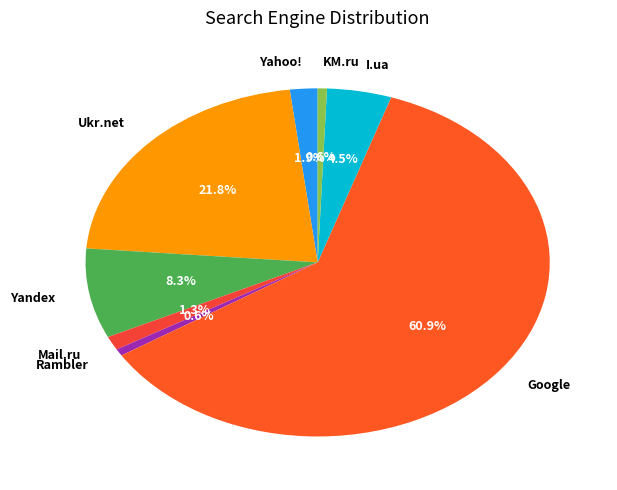

Approximately how many times larger is the value at Rambler compared to Mail.ru?

0.5